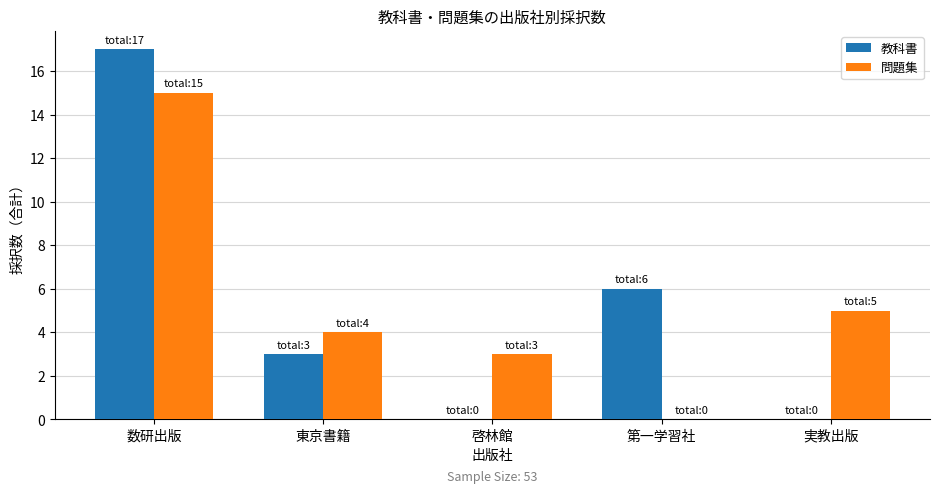

How many categories are shown in the chart?

5